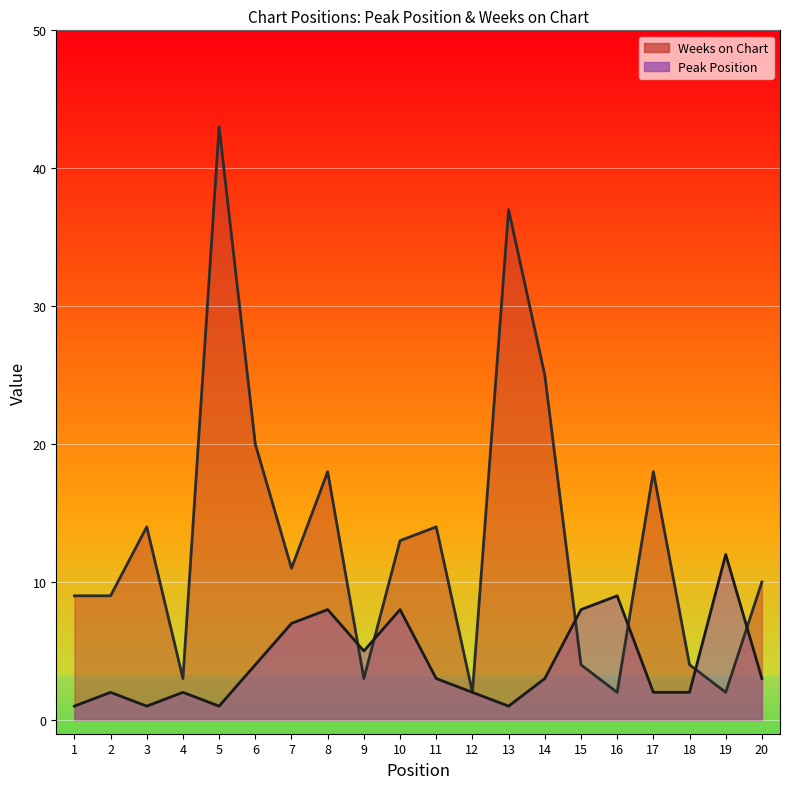

At which category does Weeks on Chart reach its first local peak?

3